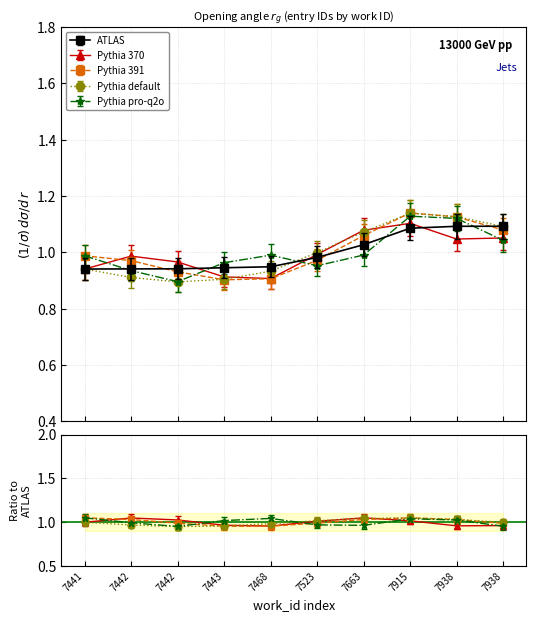

List the labels in order of value, largest first.

7938, 7938, 7915, 7663, 7523, 7468, 7443, 7442, 7442, 7441